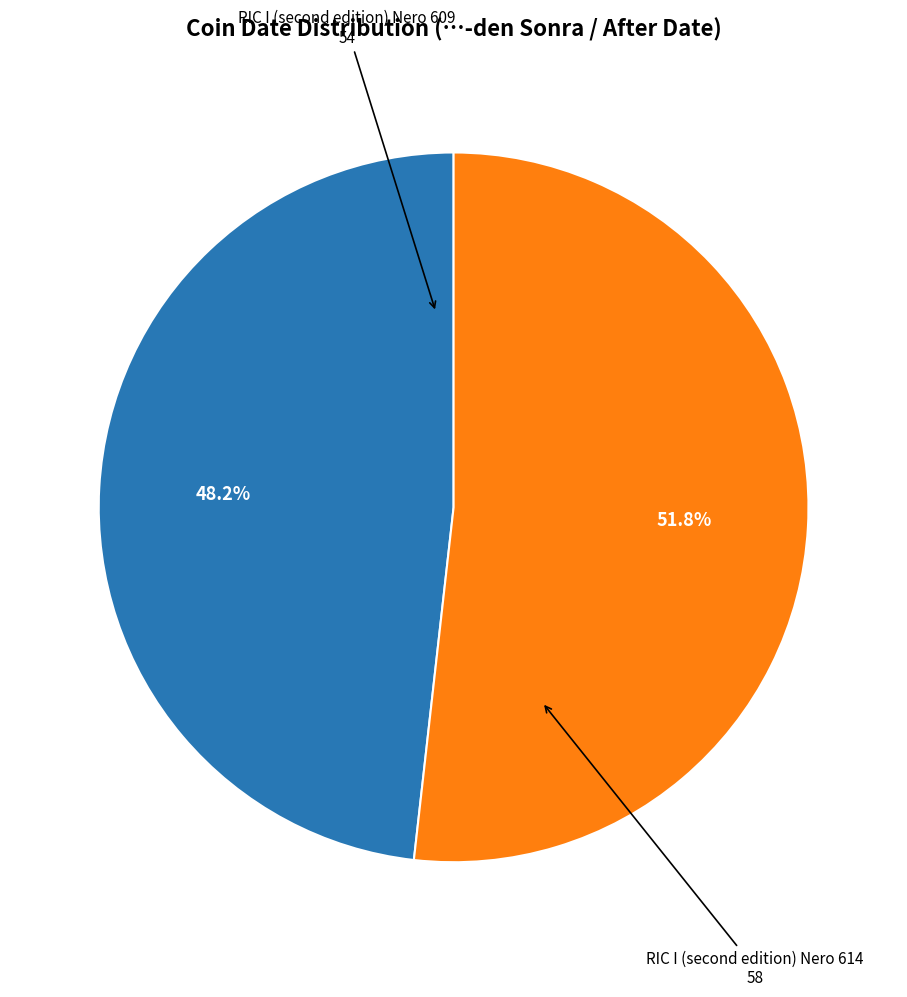

Count the number of slices in the pie.

2